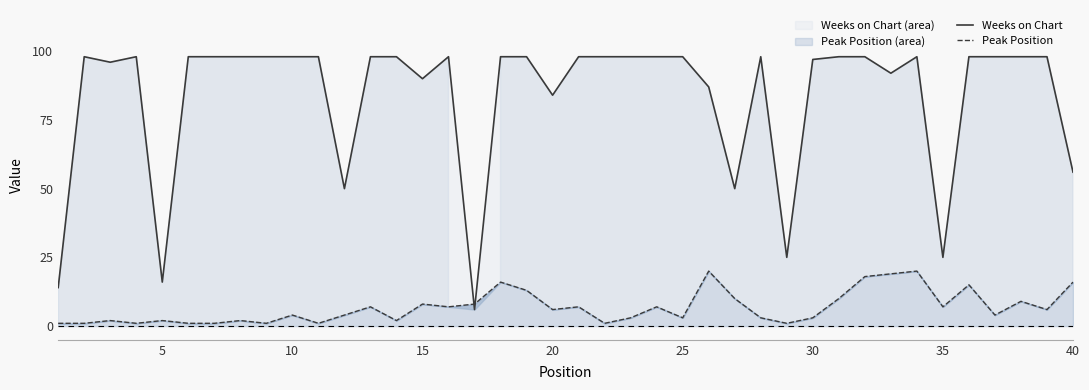

What is the greatest value displayed?

98